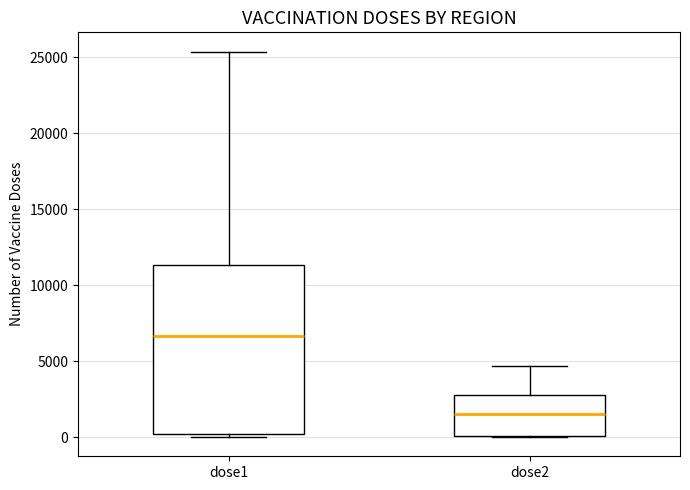

Where is the upper edge of the box for dose1 on the y-axis? The values are not printed on the chart, so give them approximately, as read against the axis.

11500